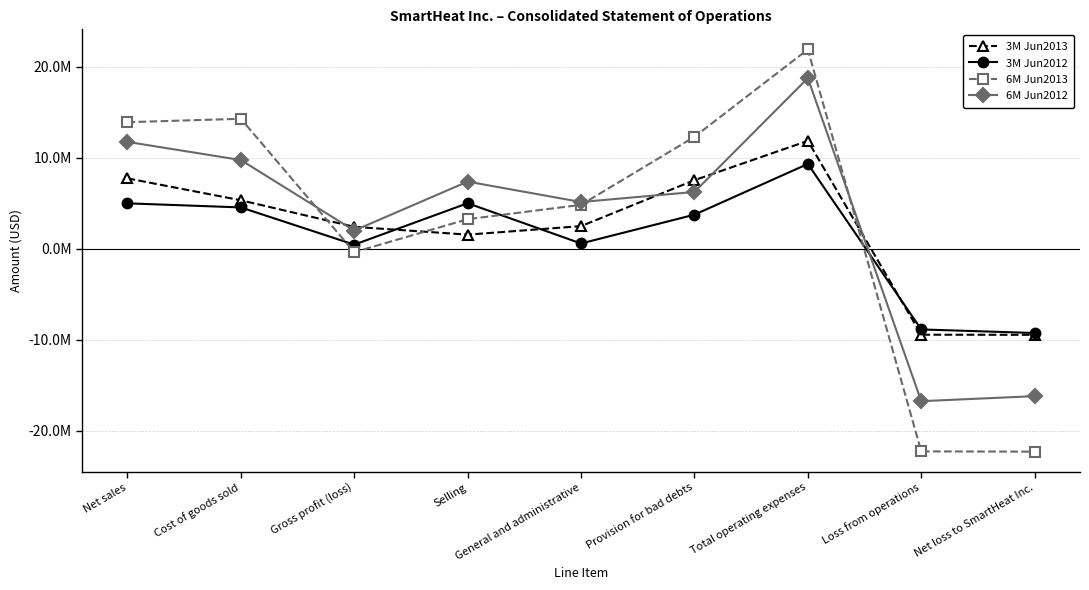

What are all the series names shown in the legend?

3M Jun2013, 3M Jun2012, 6M Jun2013, 6M Jun2012